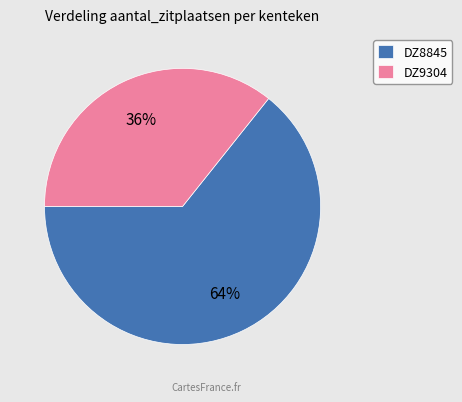

To the nearest percent, what is the combined percentage of DZ9304 and DZ8845?

100%